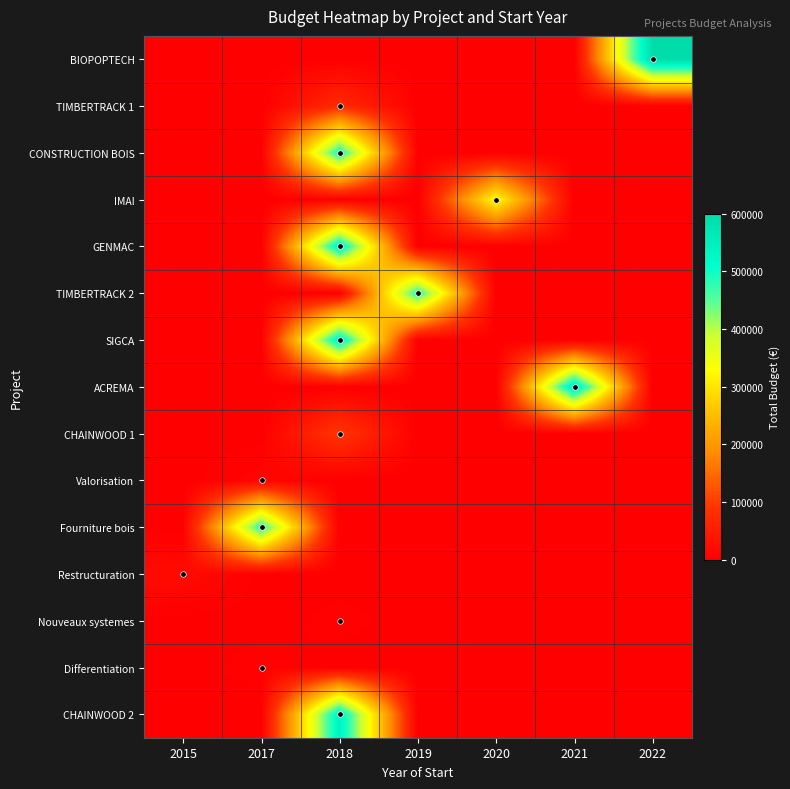

Count the number of data series in this chart.

15